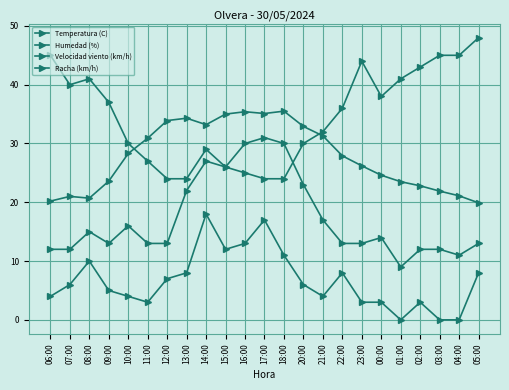

How many lines are shown in the chart?

4